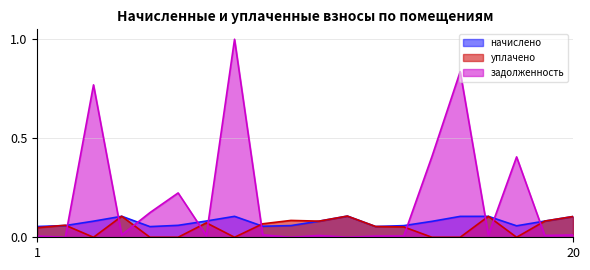

At which category does the chart reach its minimum across all series?

3